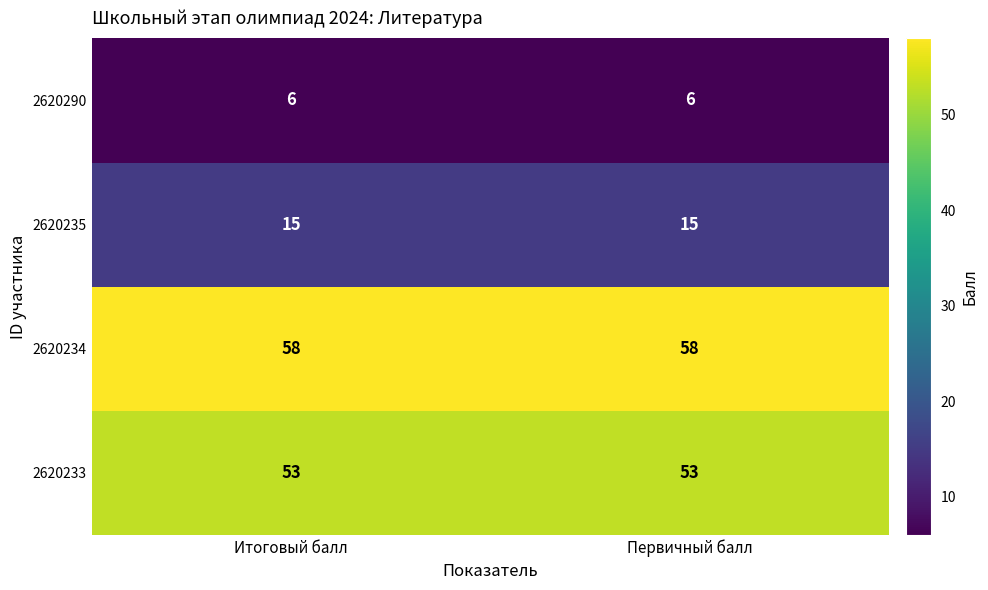

What is the lowest value of the 2620234 series?

58